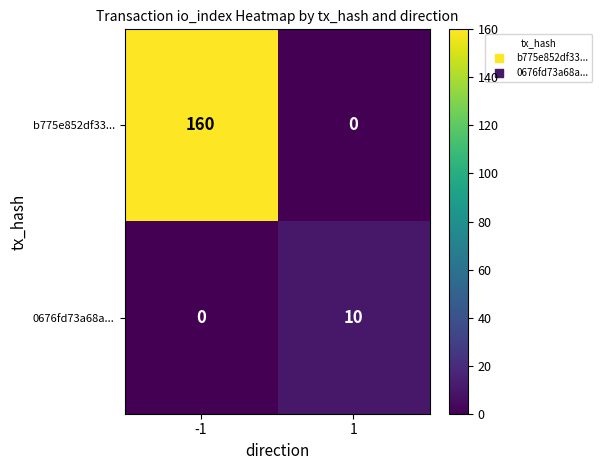

How many distinct data groups are displayed?

2